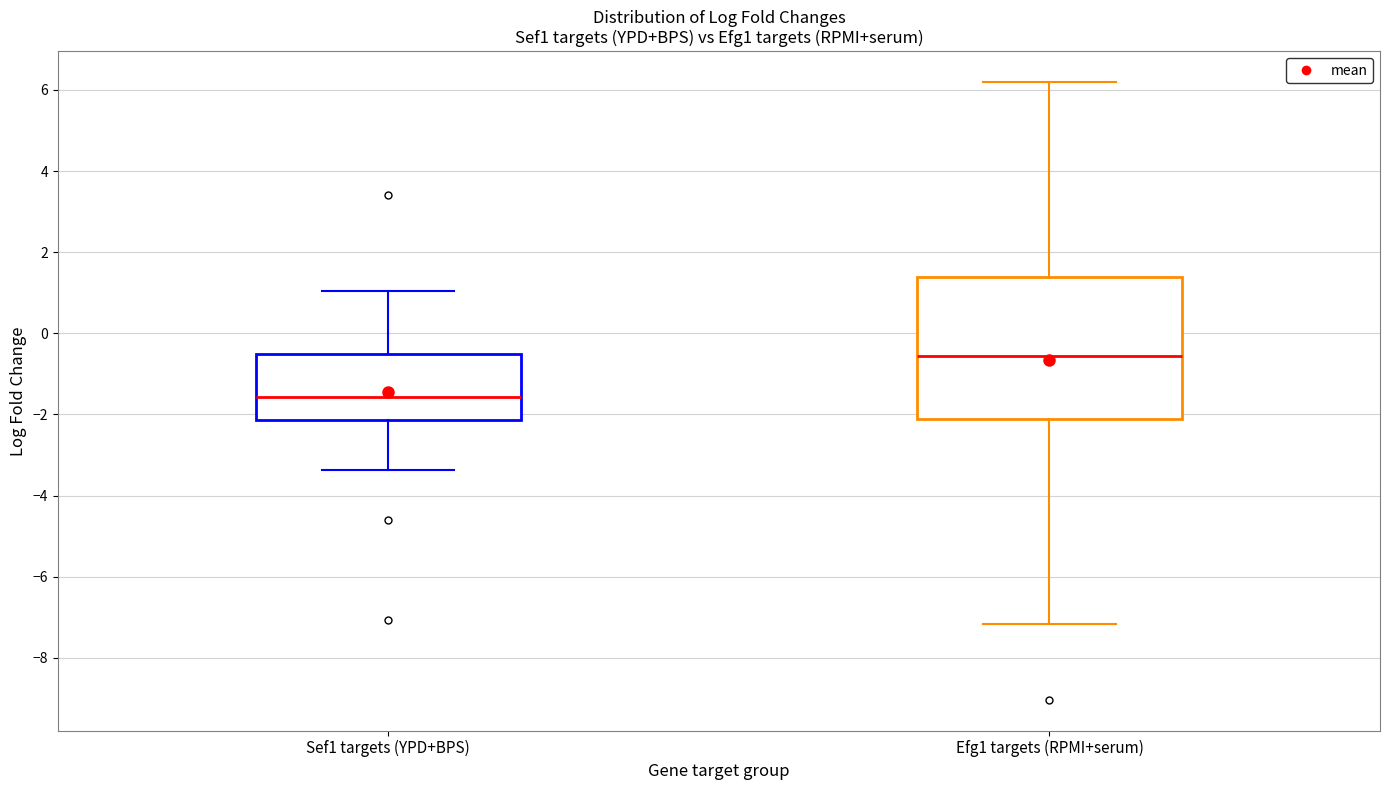

Comparing the boxes themselves (not the whiskers), which one is the tallest?

Efg1 targets (RPMI+serum)